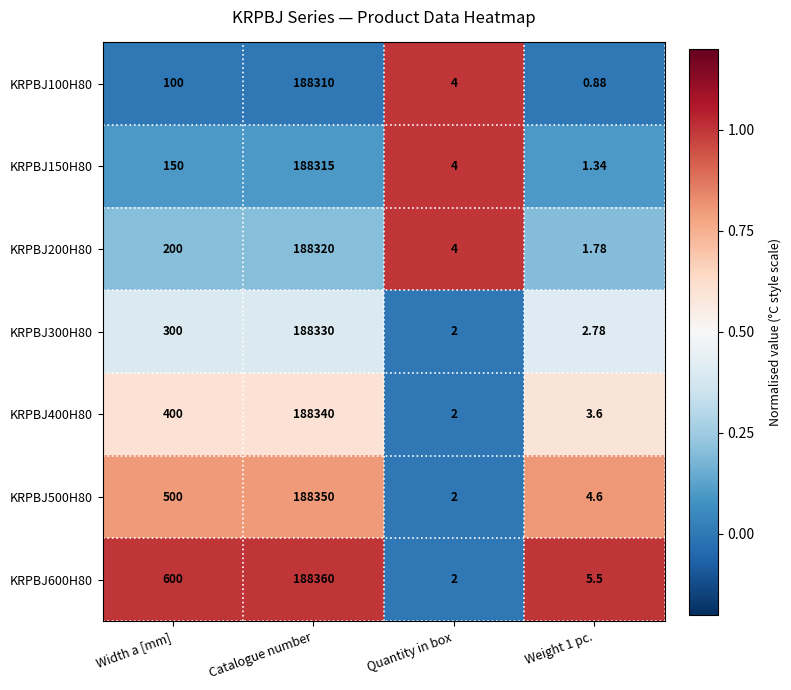

At how many categories does at least one series exceed 0?

4